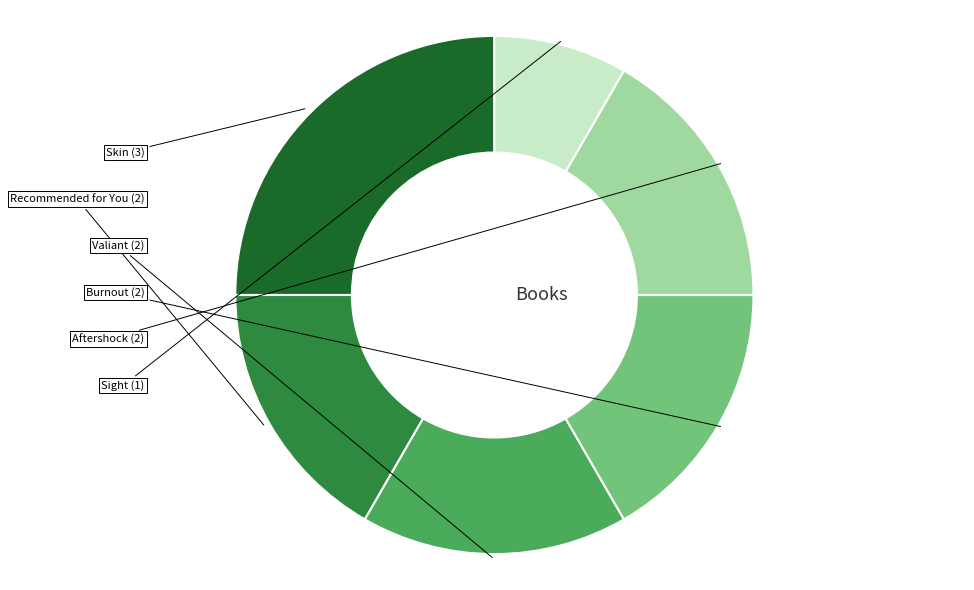

Is there a majority slice in this chart?

No